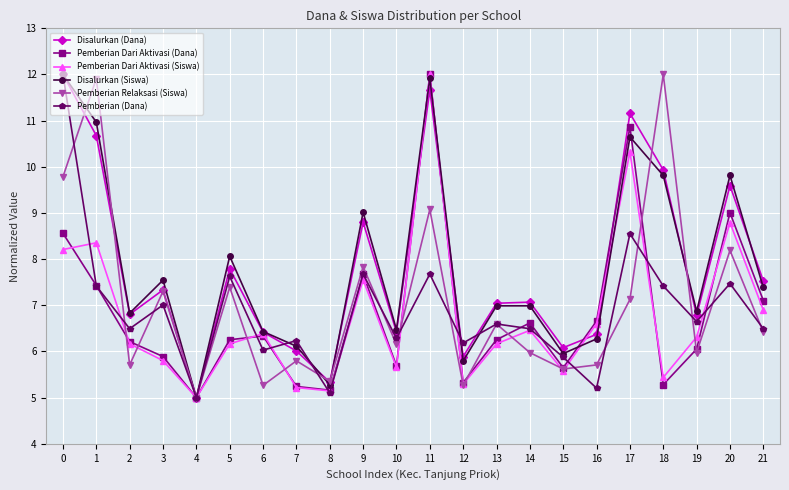

What is the spread (max minus min) of values at 18?

6.7